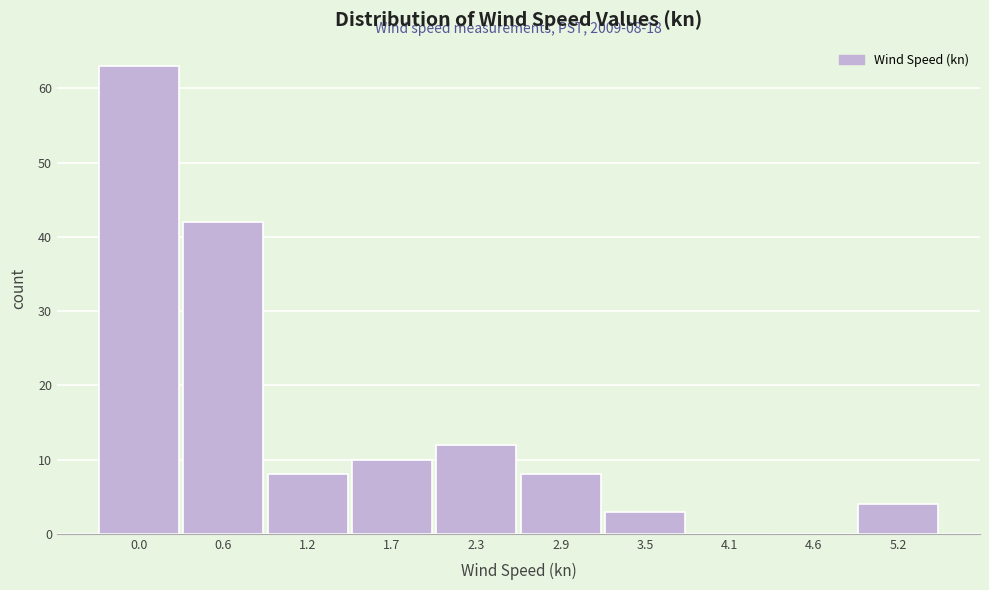

Reading left to right, extract all data points from this chart.

0.0=63	0.6=42	1.2=8	1.7=10	2.3=12	2.9=8	3.5=3	4.1=0	4.6=0	5.2=4